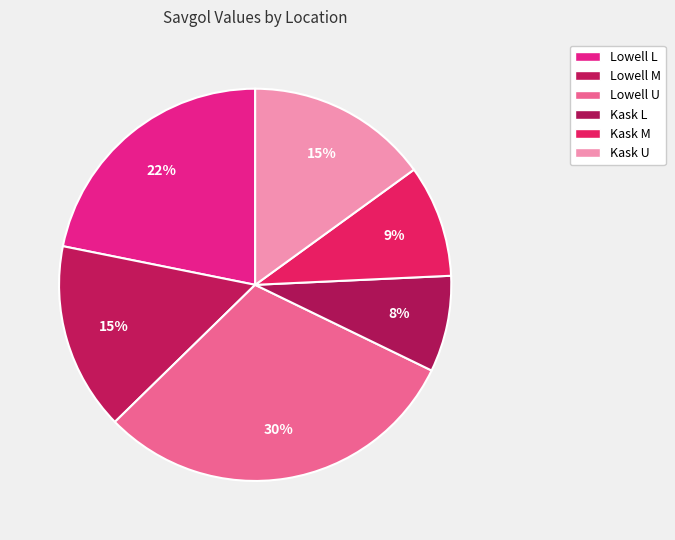

Which has a higher value, Kask U or Lowell L?

Lowell L